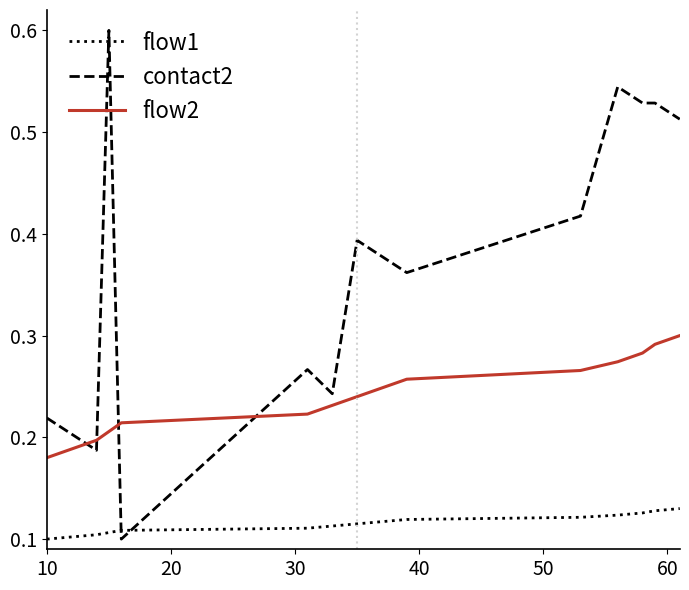

How many lines are shown in the chart?

3